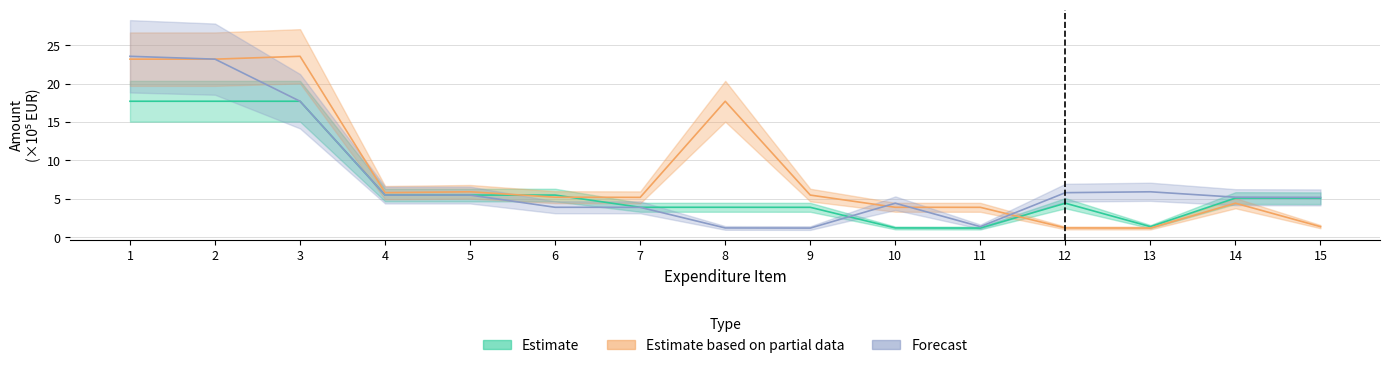

Which series has the widest spread of values?

Estimate based on partial data